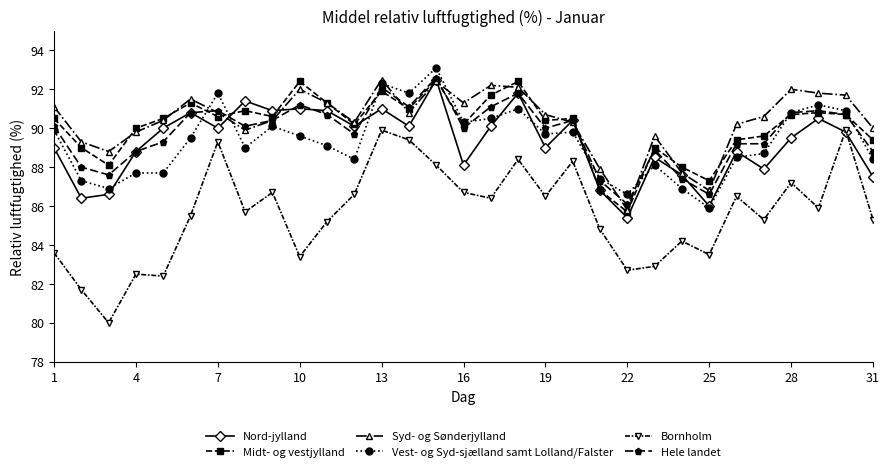

True or false: Hele landet has more than 2 points higher than both neighbors.

True